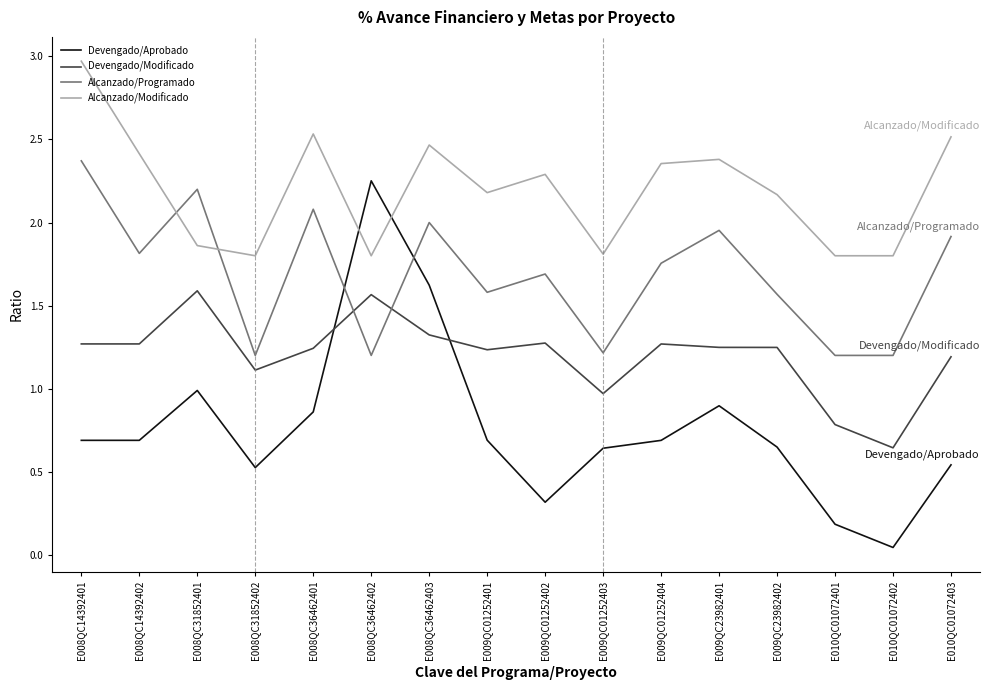

Which label corresponds to the largest value in the chart?

E008QC14392401